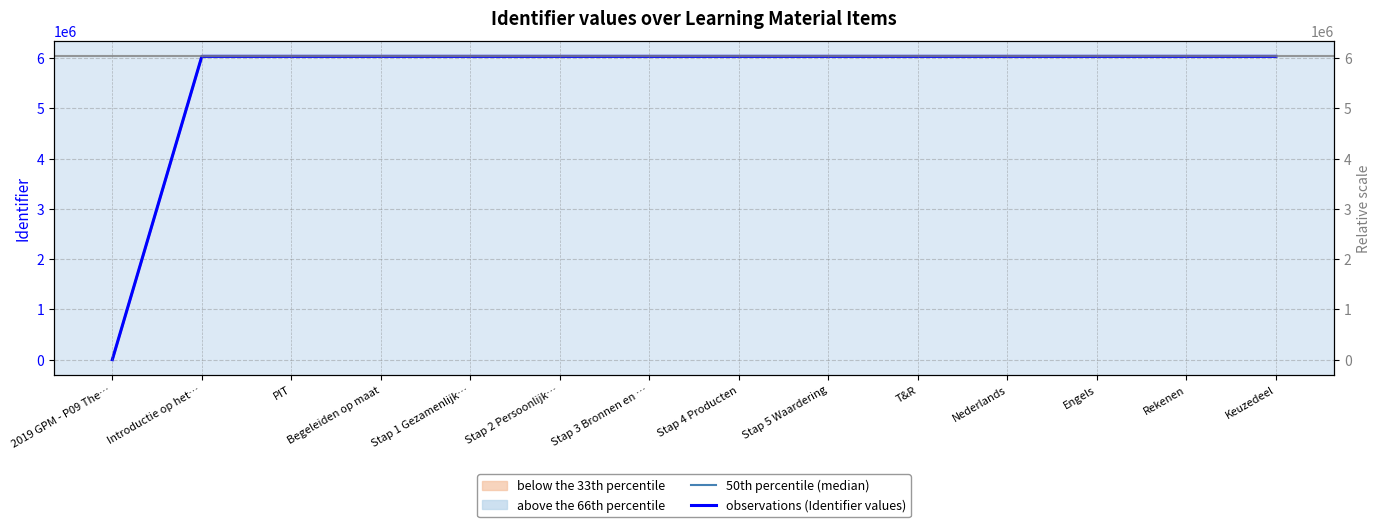

Does the chart have visible grid lines?

Yes